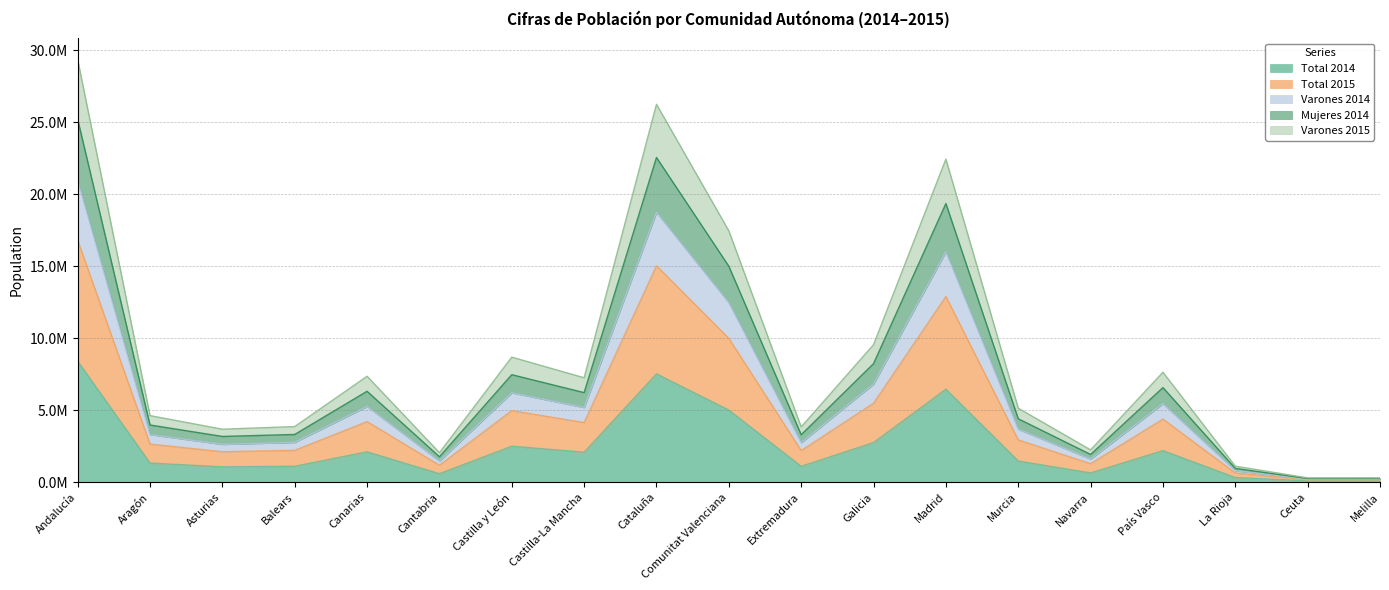

The Varones 2014 series shows 794145 at La Rioja. True or false?

True